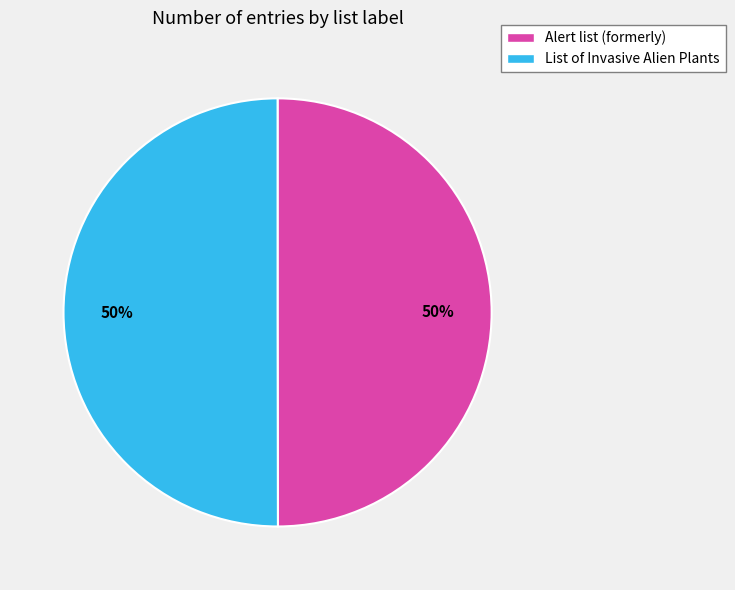

Is it true that Alert list (formerly) is 43% of the pie?

False